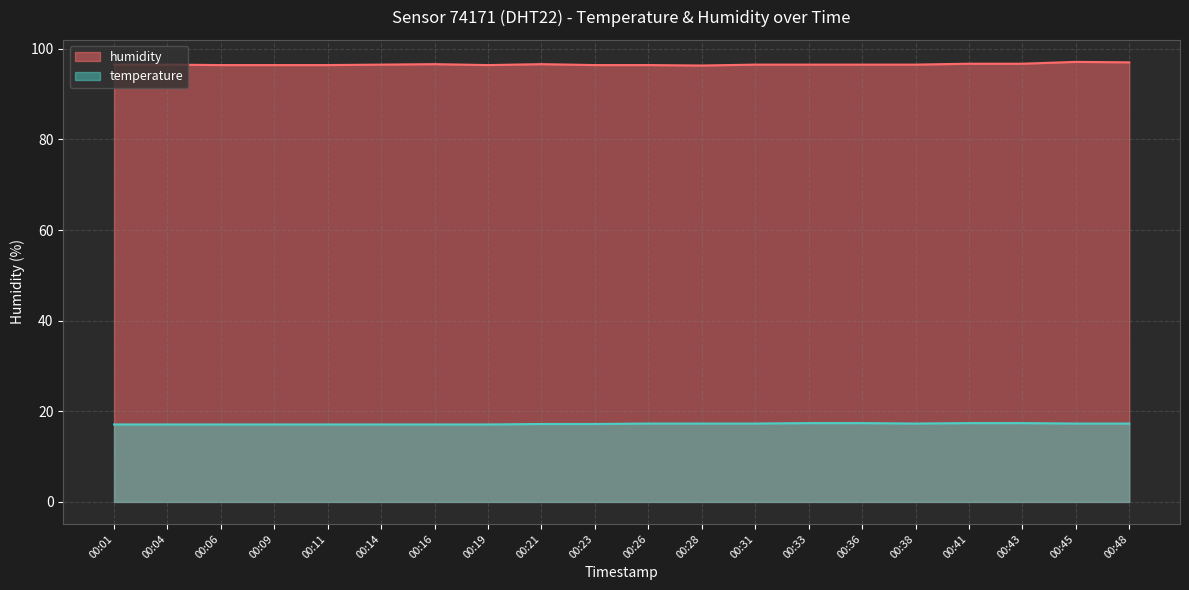

Reading left to right, transcribe all the data shown in this chart.

temperature: 17.1	17.1	17.1	17.1	17.1	17.1	17.1	17.1	17.2	17.2	17.3	17.3	17.3	17.4	17.4	17.3	17.4	17.4	17.3	17.3
humidity: 96.5	96.5	96.4	96.4	96.4	96.5	96.6	96.4	96.6	96.4	96.4	96.3	96.5	96.5	96.5	96.5	96.7	96.7	97.1	97.0